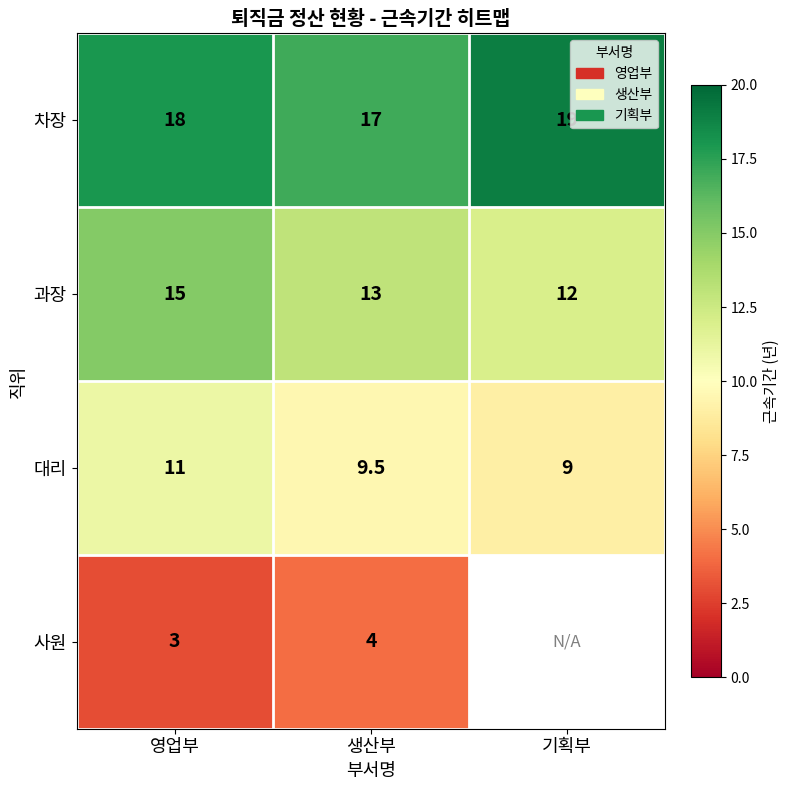

What value does the 과장 series have at 영업부?

15.0